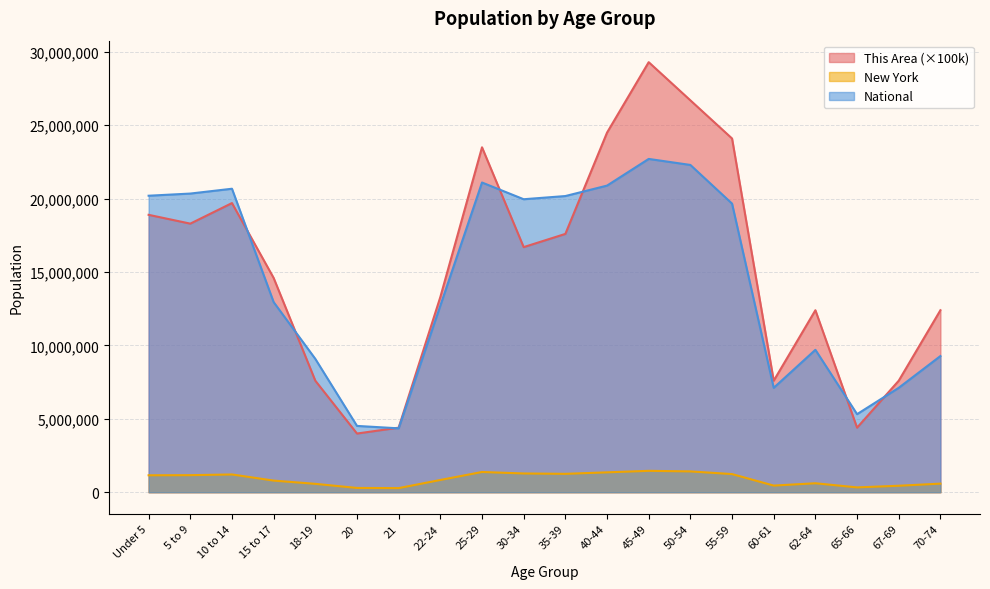

At which category is the sum across all series the highest?

45-49